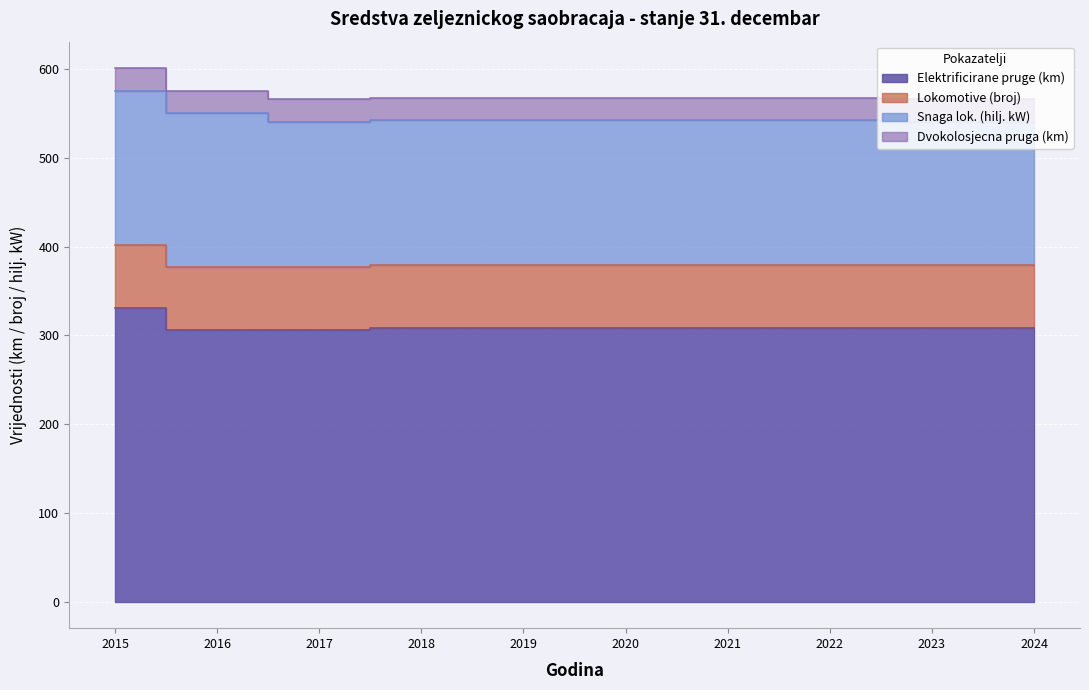

True or false: Snaga lok. (hilj. kW) and Dvokolosjecna pruga (km) intersect in this chart.

False